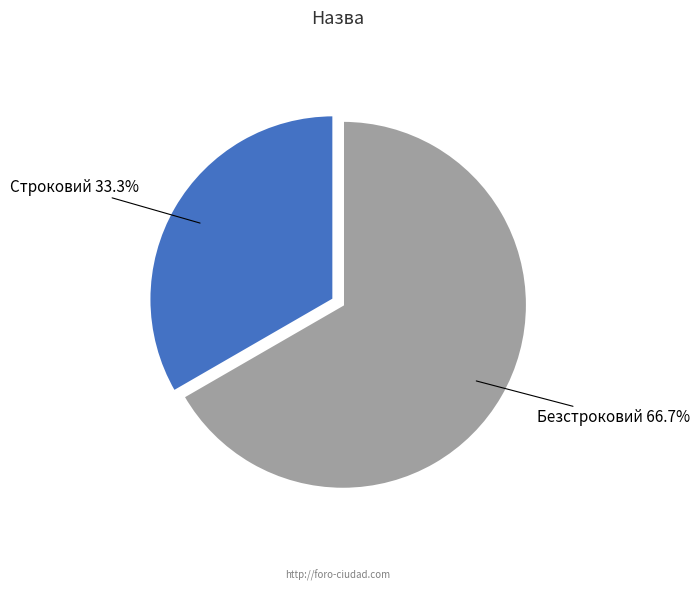

Combined, do Строковий and Безстроковий account for over 50%?

Yes